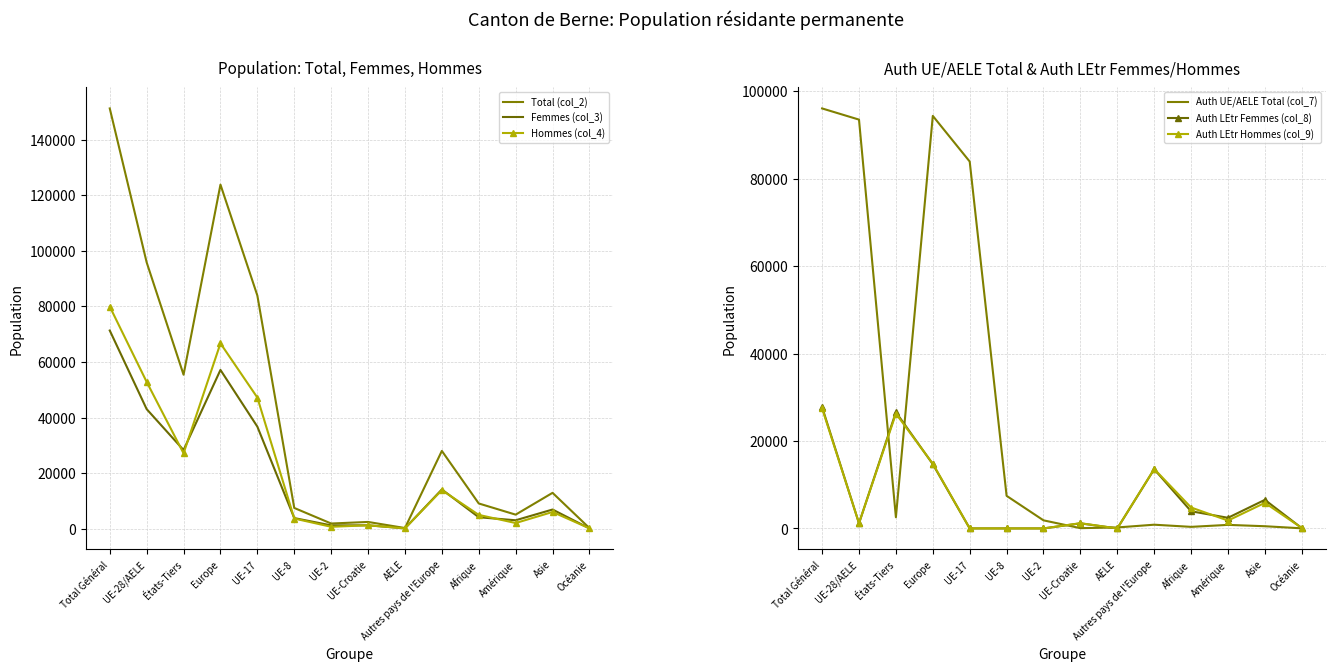

How many data points in Auth LEtr Femmes (col_8) are above 2432?

6